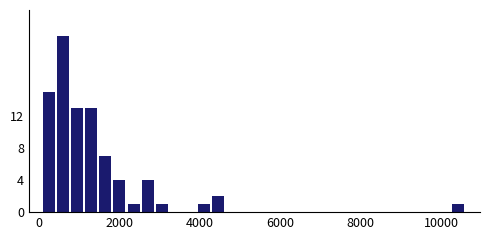

Read against the x-axis, roughly where is the centre of the tallest bar?

600